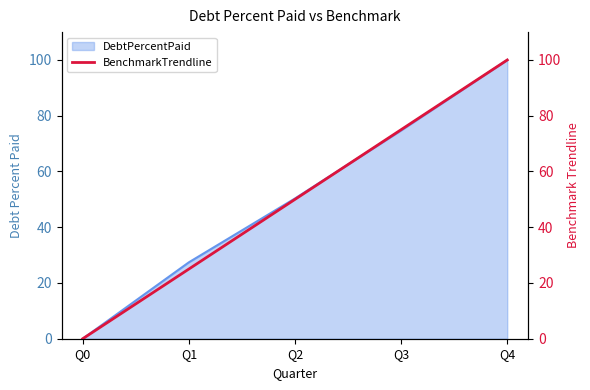

How many lines are shown in the chart?

1